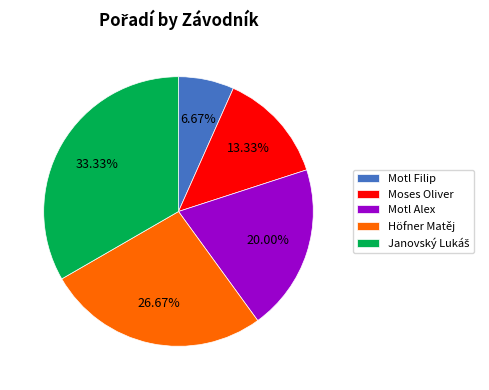

Is there a majority slice in this chart?

No